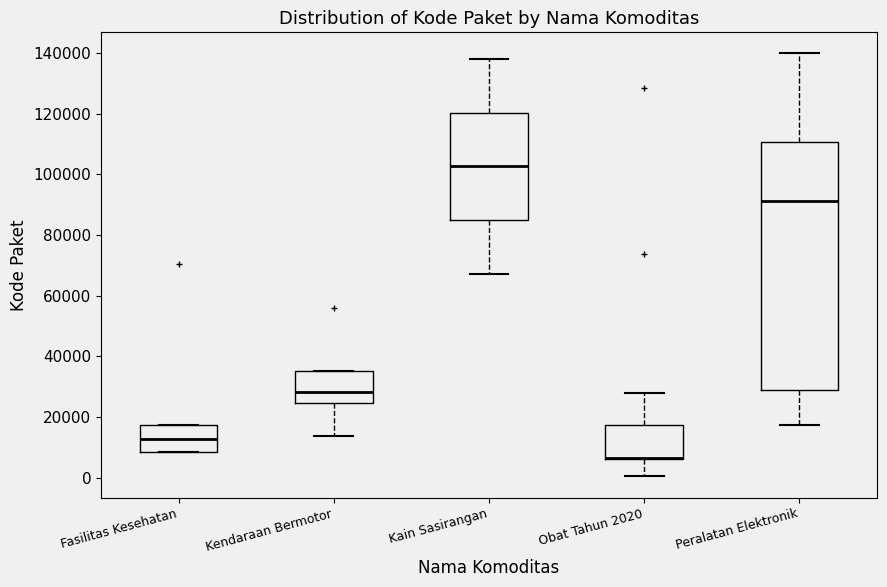

Reading left to right, transcribe this box plot: for each box, give where its median line is, the range the box spans, and where its two whiskers end, as read against the y-axis. The values are not printed on the chart, so give them approximately, as read against the axis.

Fasilitas Kesehatan: median 12000, box 8000 to 18000, whiskers 8000 to 18000
Kendaraan Bermotor: median 28000, box 24000 to 36000, whiskers 14000 to 36000
Kain Sasirangan: median 102000, box 84000 to 120000, whiskers 68000 to 138000
Obat Tahun 2020: median 6000 (drawn on the box's lower edge), box 6000 to 18000, whiskers 0 to 28000
Peralatan Elektronik: median 92000, box 28000 to 110000, whiskers 18000 to 140000